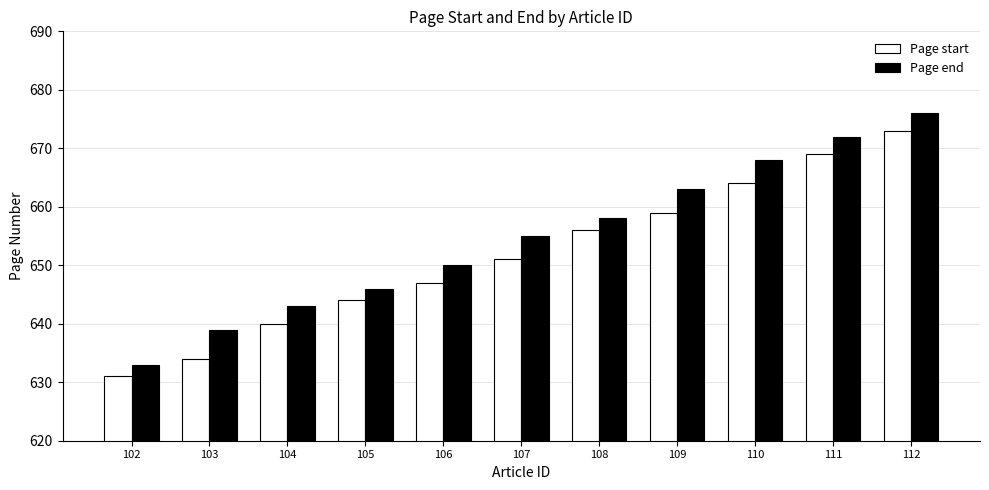

How many data points in Page end are less than 655?

5